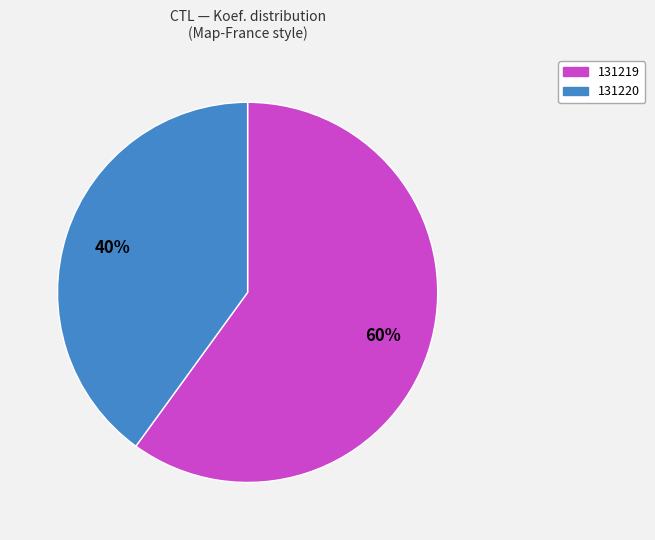

Combined, do 131219 and 131220 account for over 50%?

Yes